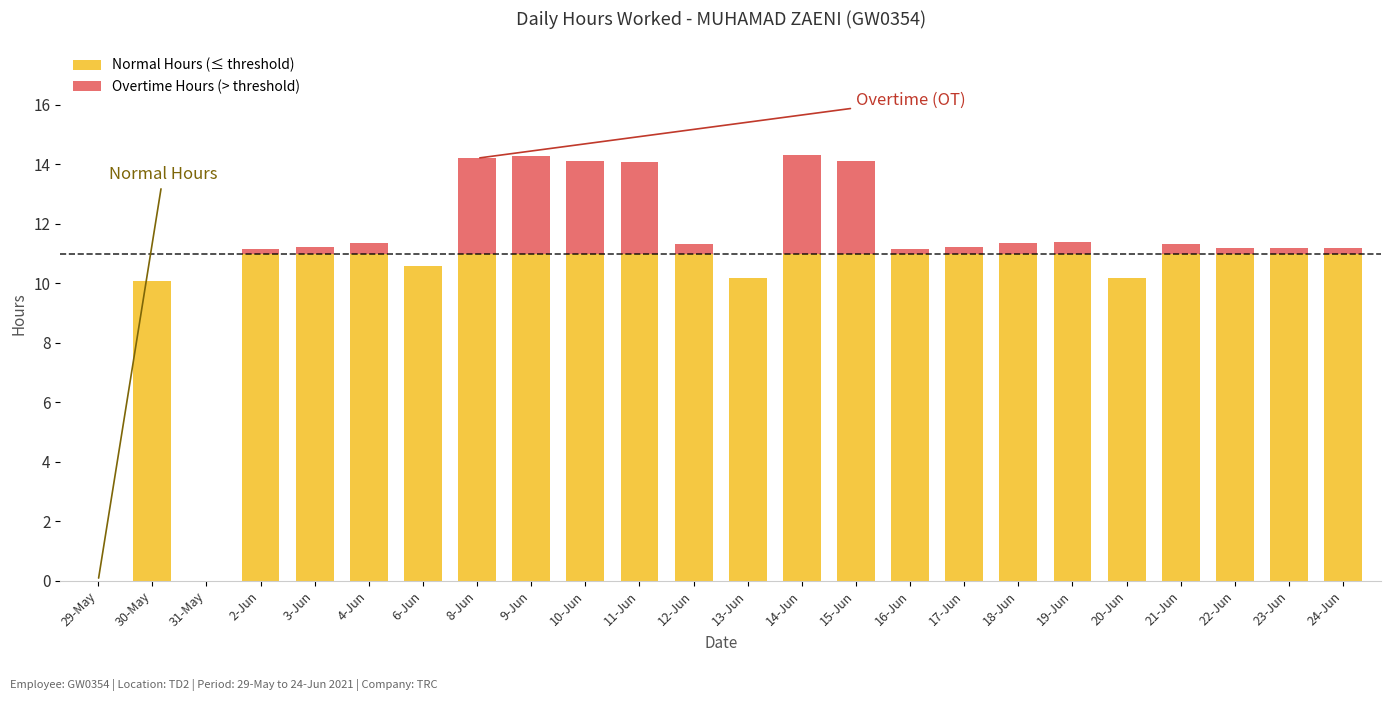

Reading left to right, list all the values displayed in this chart.

Normal Hours (≤ threshold): 29-May=0.0	30-May=10.1	31-May=0.0	2-Jun=11.0	3-Jun=11.0	4-Jun=11.0	6-Jun=10.6	8-Jun=11.0	9-Jun=11.0	10-Jun=11.0	11-Jun=11.0	12-Jun=11.0	13-Jun=10.2	14-Jun=11.0	15-Jun=11.0	16-Jun=11.0	17-Jun=11.0	18-Jun=11.0	19-Jun=11.0	20-Jun=10.2	21-Jun=11.0	22-Jun=11.0	23-Jun=11.0	24-Jun=11.0
Overtime Hours (> threshold): 29-May=0.0	30-May=0.0	31-May=0.0	2-Jun=0.2	3-Jun=0.2	4-Jun=0.3	6-Jun=0.0	8-Jun=3.2	9-Jun=3.3	10-Jun=3.1	11-Jun=3.1	12-Jun=0.3	13-Jun=0.0	14-Jun=3.3	15-Jun=3.1	16-Jun=0.2	17-Jun=0.2	18-Jun=0.4	19-Jun=0.4	20-Jun=0.0	21-Jun=0.3	22-Jun=0.2	23-Jun=0.2	24-Jun=0.2